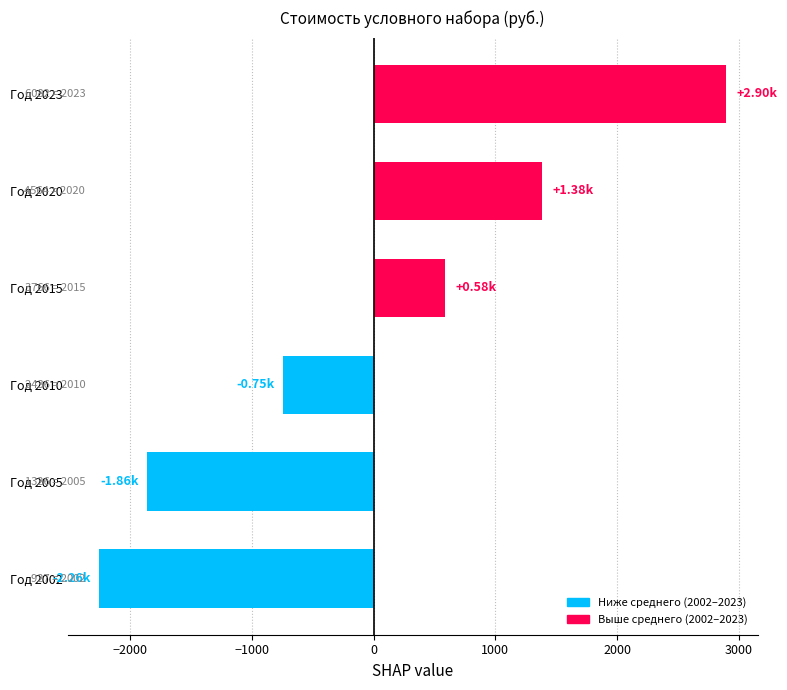

List the labels in order of value, smallest first.

Год 2002, Год 2005, Год 2010, Год 2015, Год 2020, Год 2023